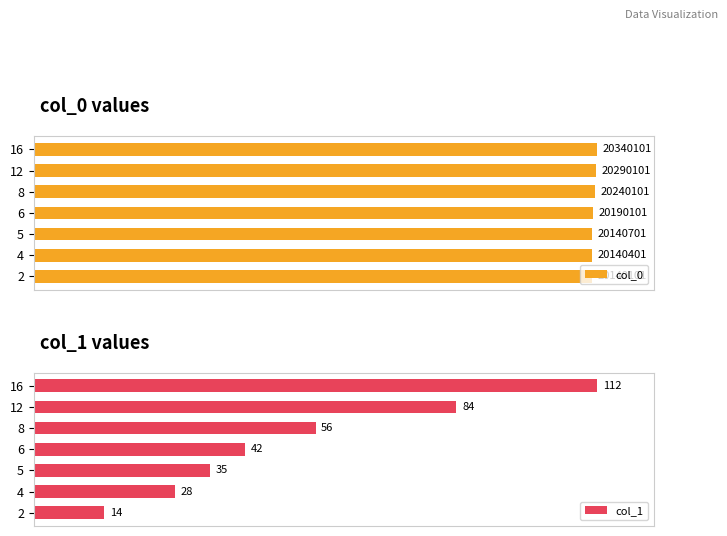

Which series has the widest spread of values?

col_1